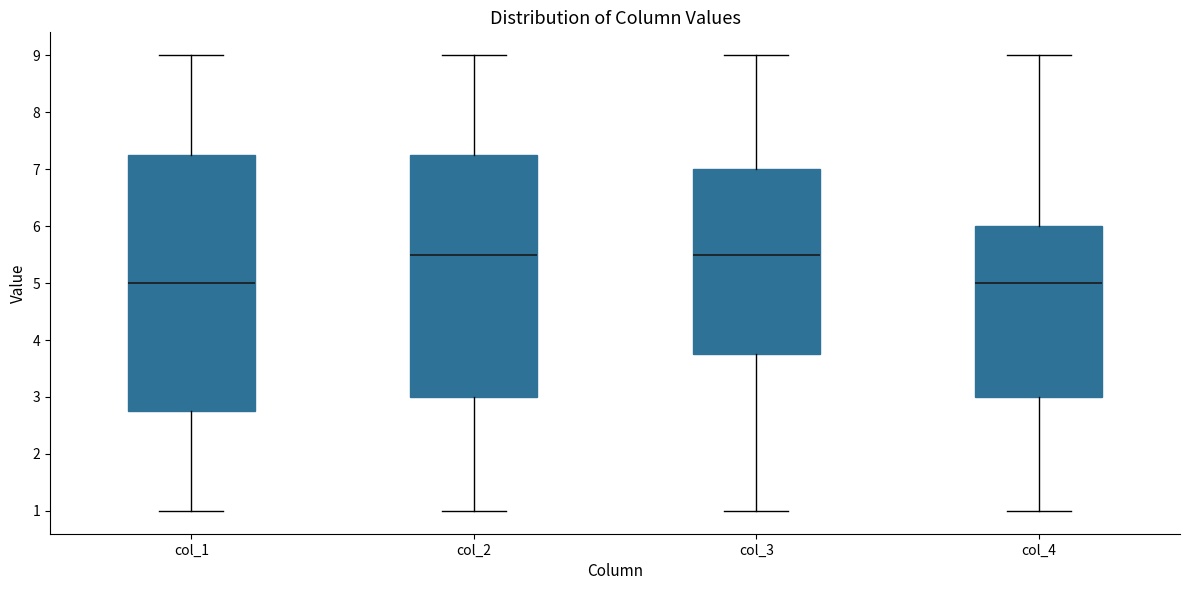

Reading left to right, read every box against the y-axis: the position of its median line, the range the box covers, and the ends of its whiskers. The values are not printed on the chart, so give them approximately, as read against the axis.

col_1: median 5.0, box 2.8 to 7.3, whiskers 1.0 to 9.0
col_2: median 5.5, box 3.0 to 7.3, whiskers 1.0 to 9.0
col_3: median 5.5, box 3.8 to 7.0, whiskers 1.0 to 9.0
col_4: median 5.0, box 3.0 to 6.0, whiskers 1.0 to 9.0